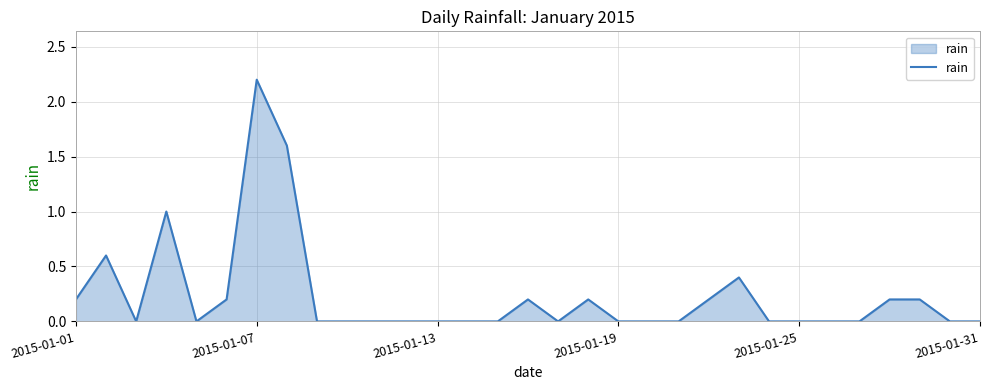

What is the difference between the maximum and minimum values?

2.2